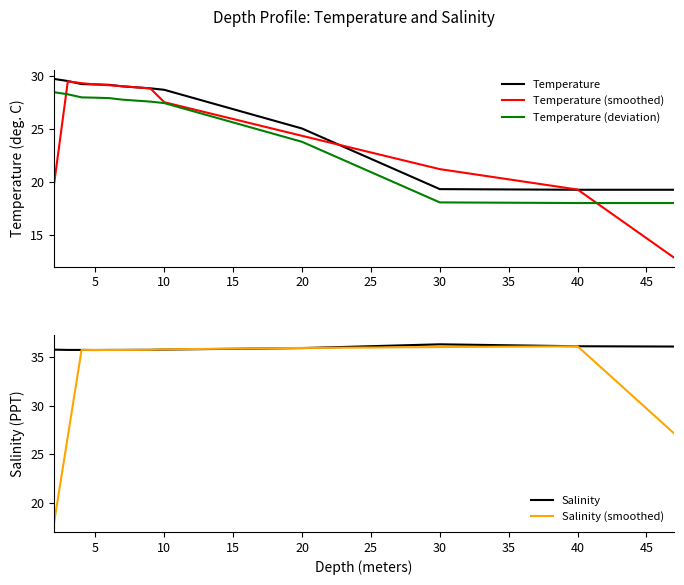

True or false: Temperature (deviation) and Salinity cross at least once.

False